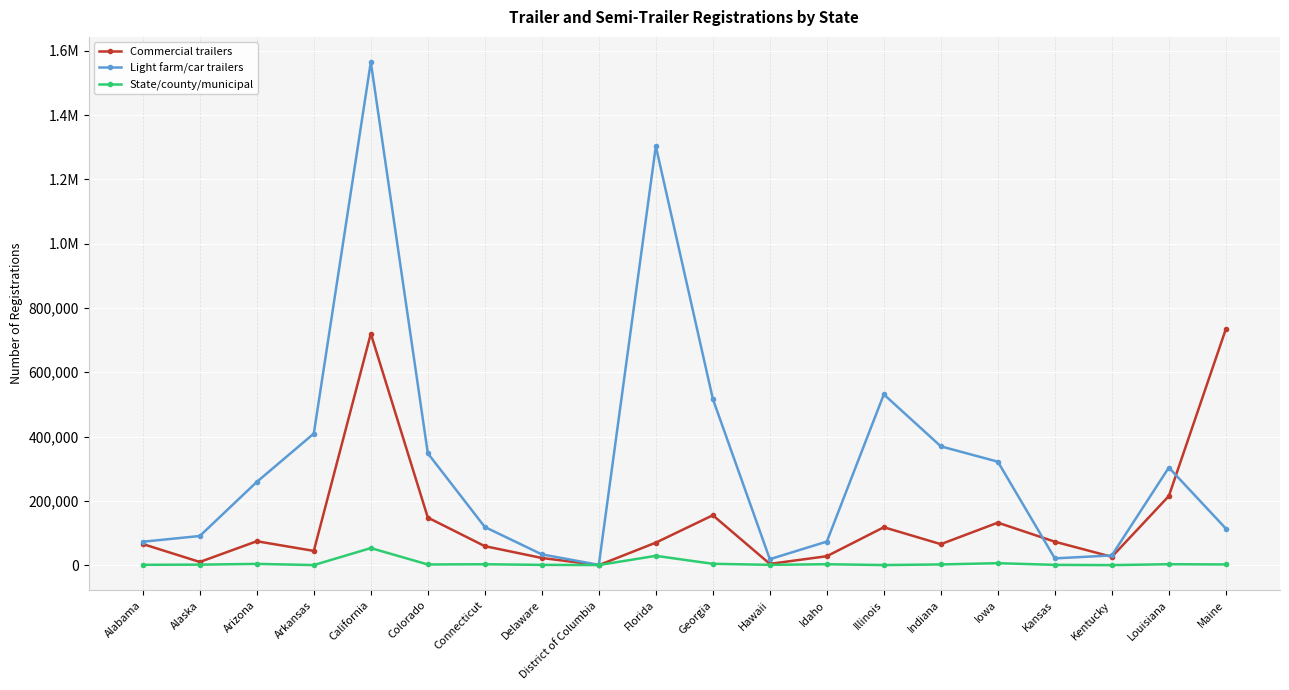

Which label corresponds to the largest value in the chart?

California